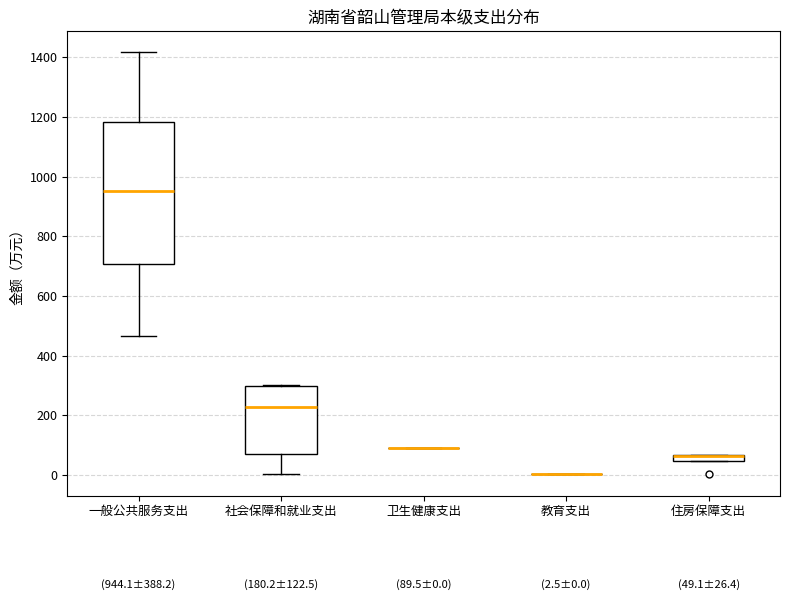

Which box is the tallest, from its lower edge to its upper edge?

一般公共服务支出